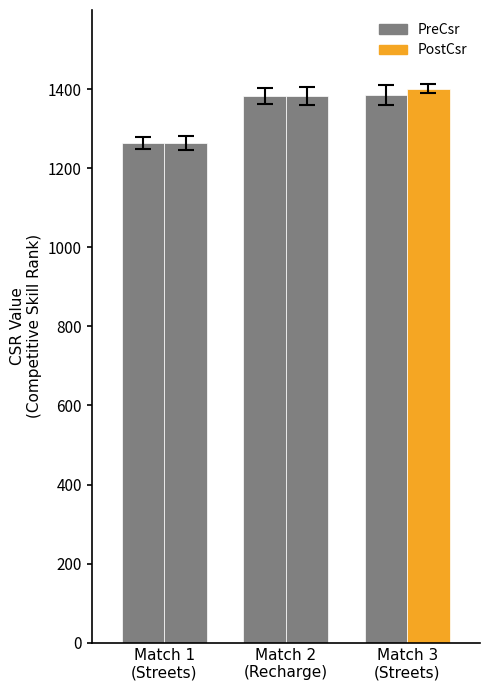

True or false: PreCsr has a value of 1263 at Match 1
(Streets).

True